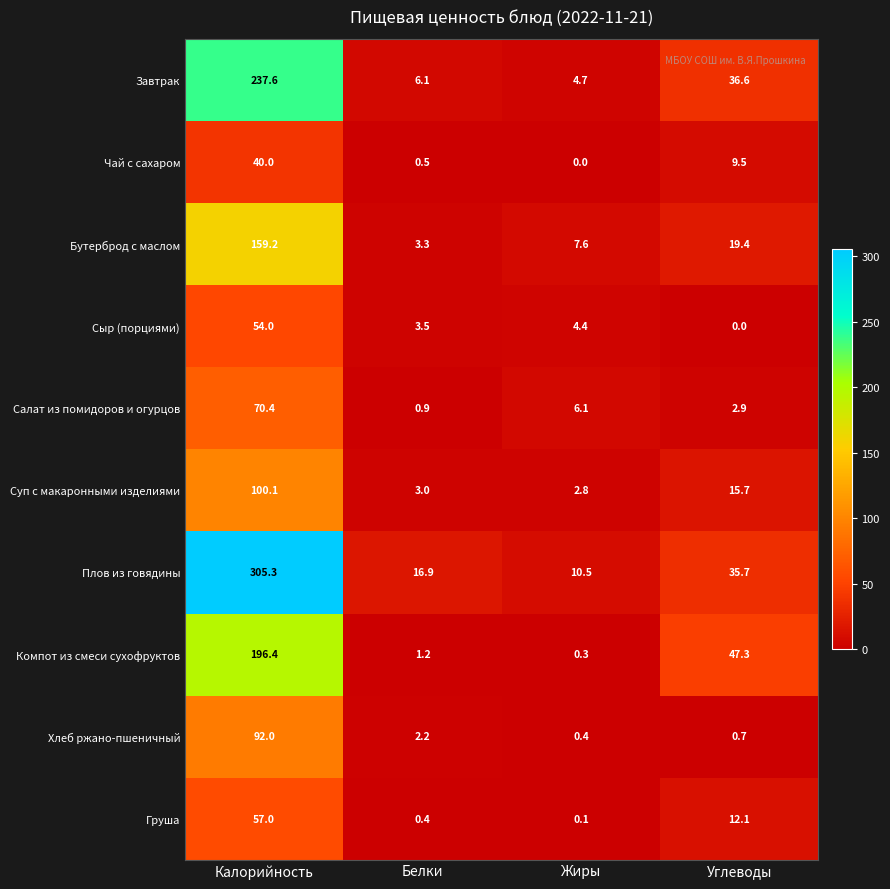

Where is Сыр (порциями) nearest to the value 27?

Жиры